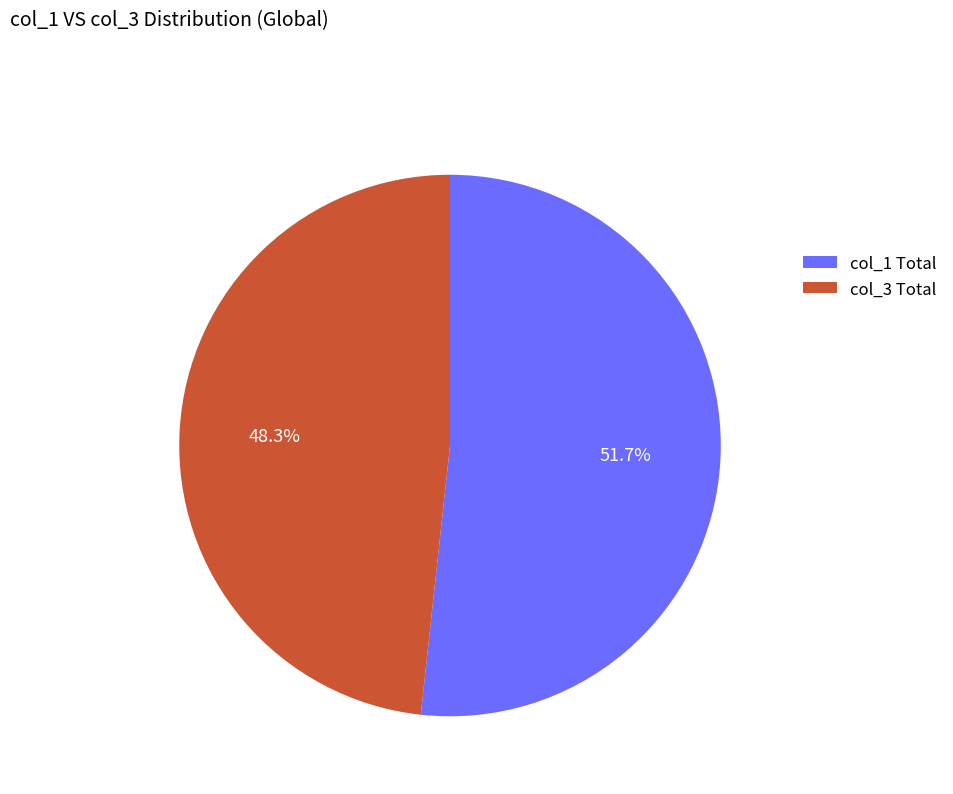

To the nearest percent, what is the average slice percentage?

50%